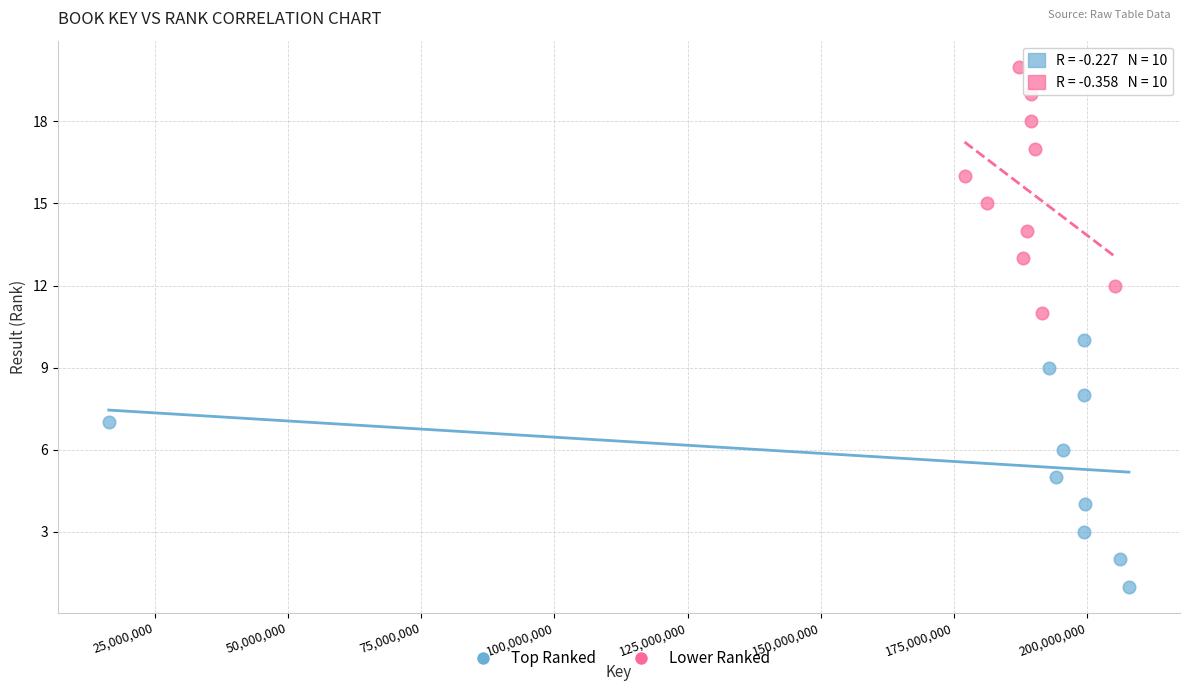

Which series contains the highest Y value?

Lower Ranked